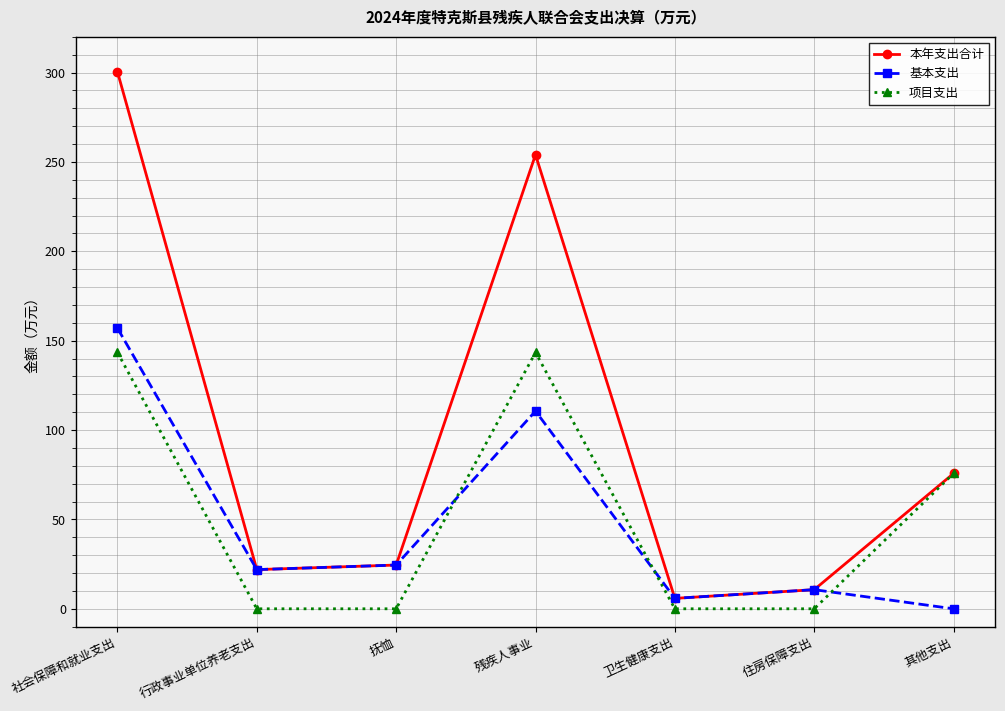

Reading right to left, list all the values displayed in this chart.

本年支出合计: 其他支出=75.7	住房保障支出=10.7	卫生健康支出=5.8	残疾人事业=254.0	抚恤=24.5	行政事业单位养老支出=21.9	社会保障和就业支出=300.4
基本支出: 其他支出=0.0	住房保障支出=10.7	卫生健康支出=5.8	残疾人事业=110.6	抚恤=24.5	行政事业单位养老支出=21.9	社会保障和就业支出=157.0
项目支出: 其他支出=75.7	住房保障支出=0.0	卫生健康支出=0.0	残疾人事业=143.4	抚恤=0.0	行政事业单位养老支出=0.0	社会保障和就业支出=143.4